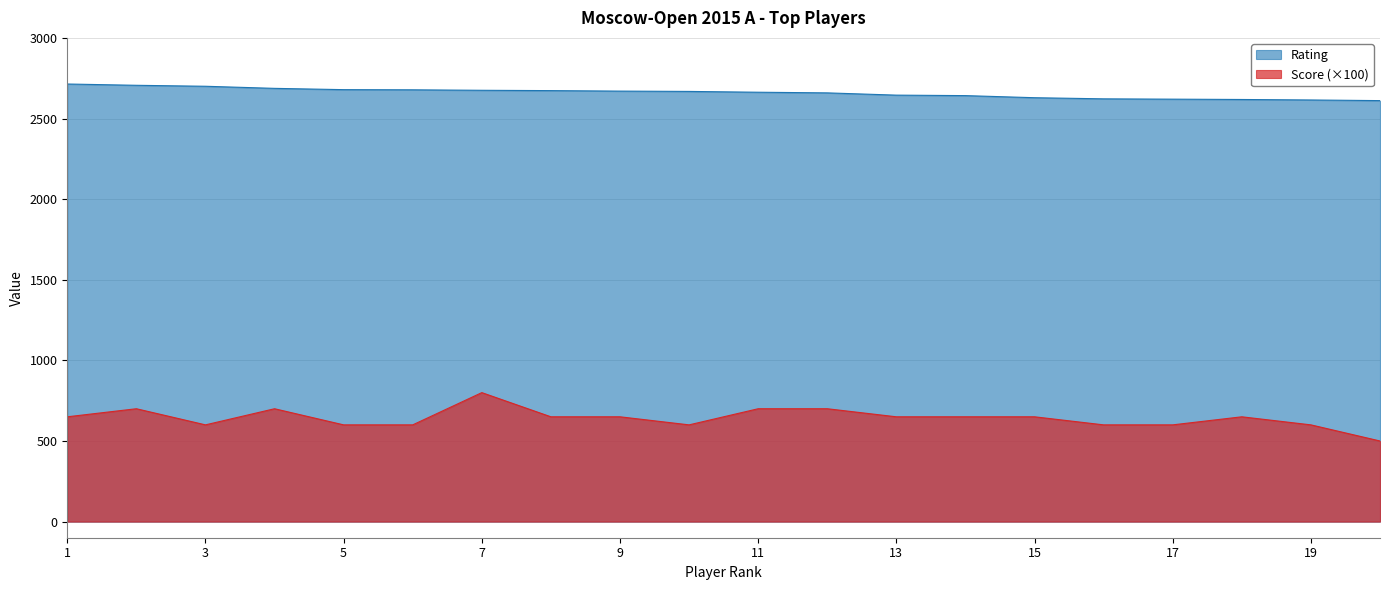

What is the highest value of the Score series?

800